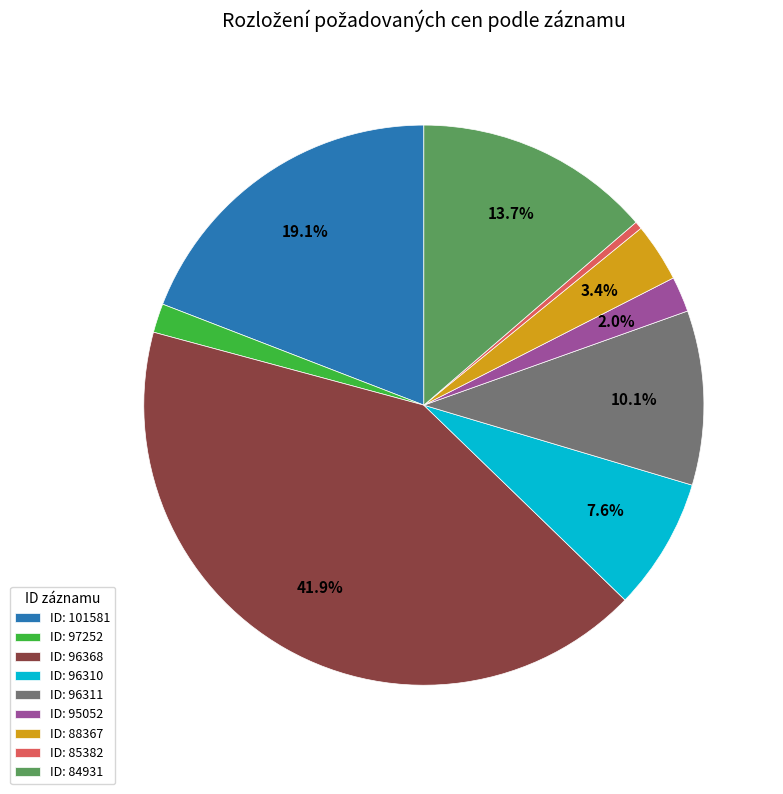

Which has a higher value, ID: 97252 or ID: 101581?

ID: 101581